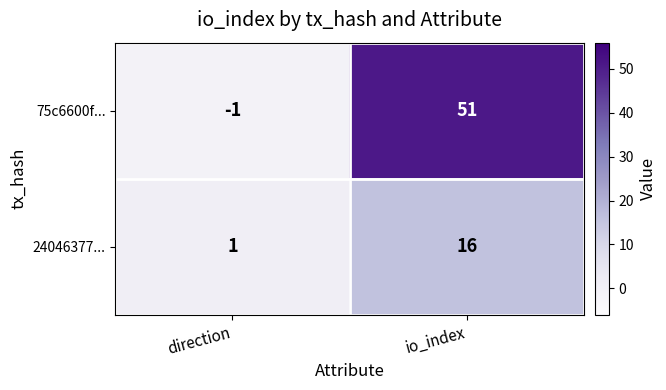

Rank the series by their average value, from lowest to highest.

24046377..., 75c6600f...